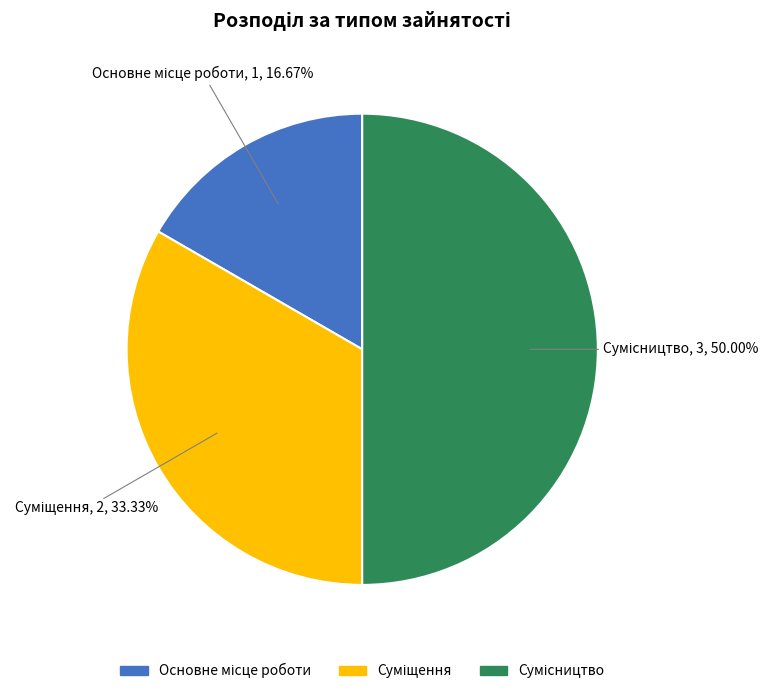

Is it true that Сумісництво is 57% of the pie?

False